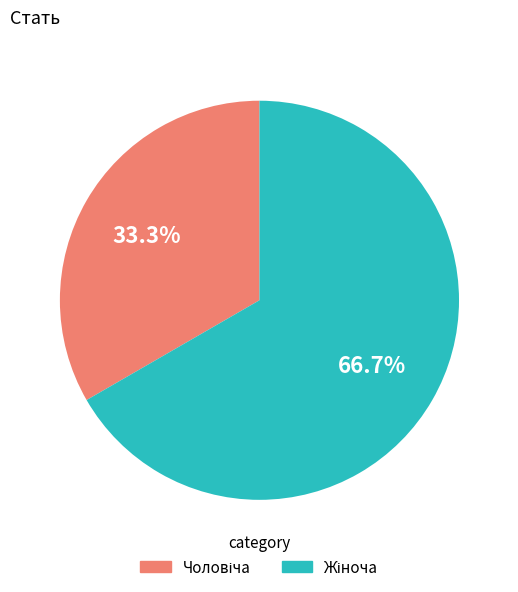

Does any single category account for the majority?

Yes